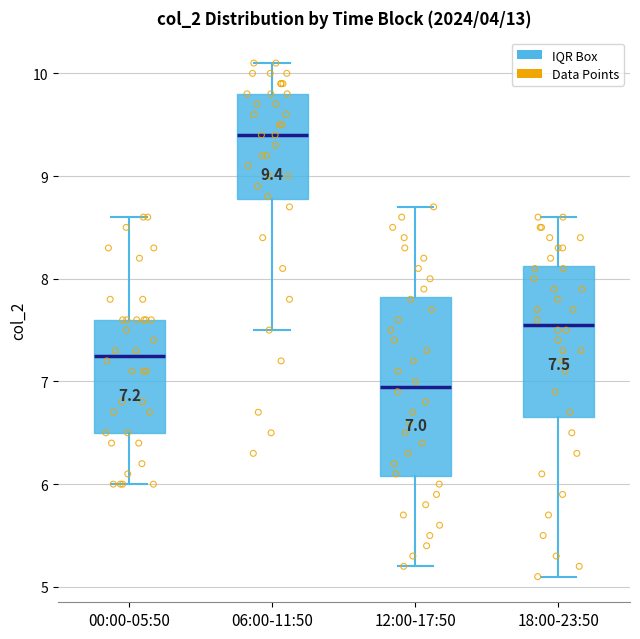

Which box has the lowest median line?

12:00-17:50